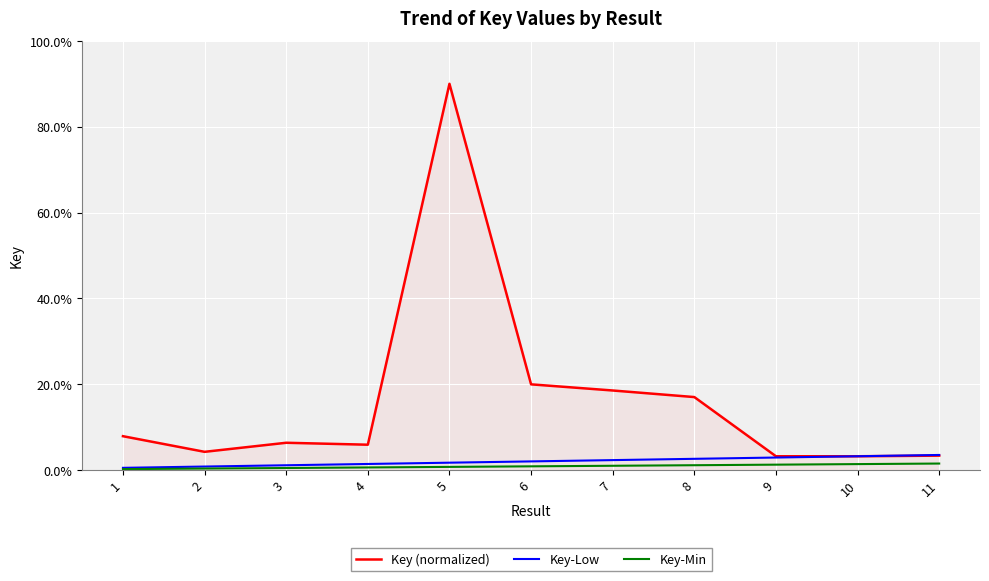

What is the difference between the highest and lowest values at 1?

7.7